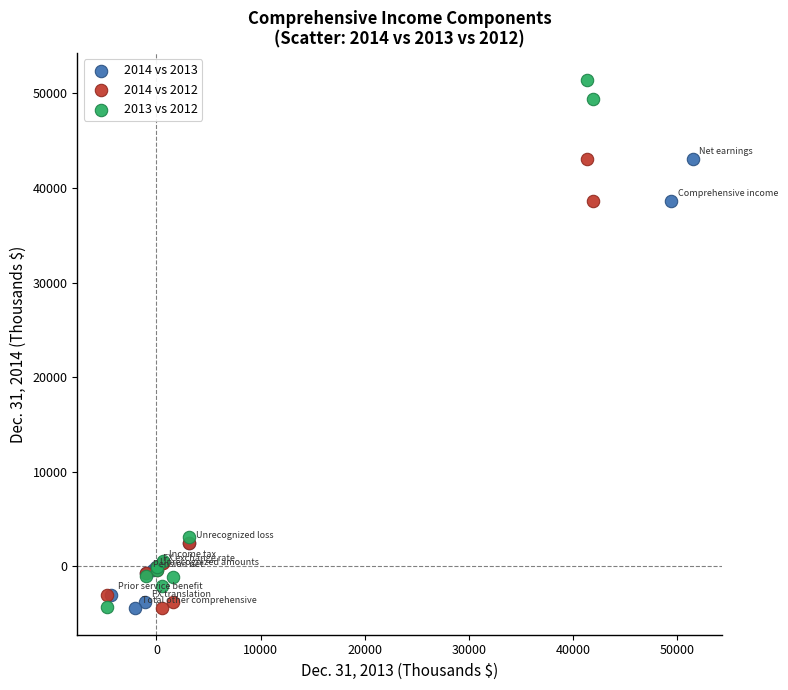

Which series contains the highest Y value?

2013 vs 2012